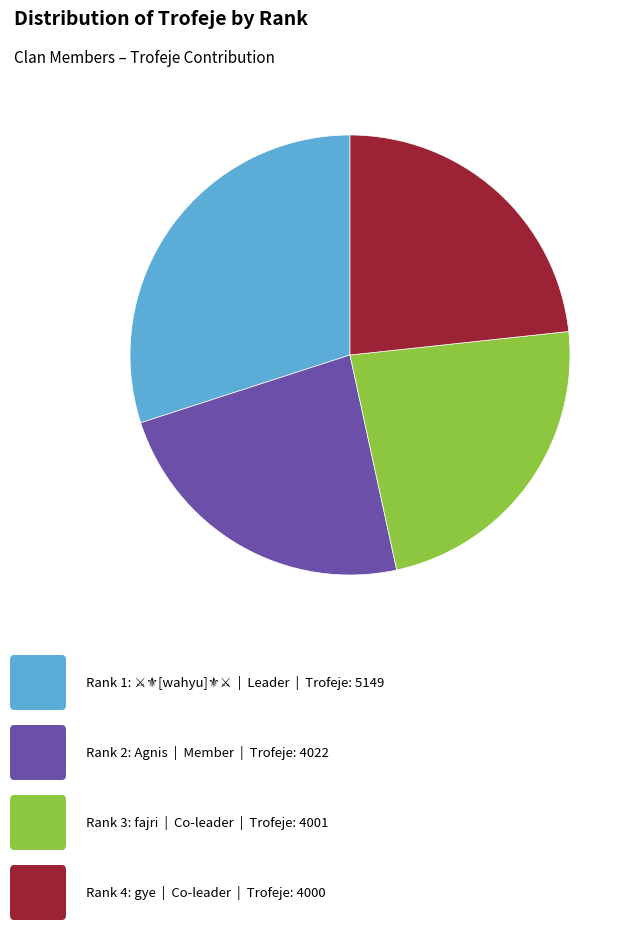

Does any single category account for the majority?

No